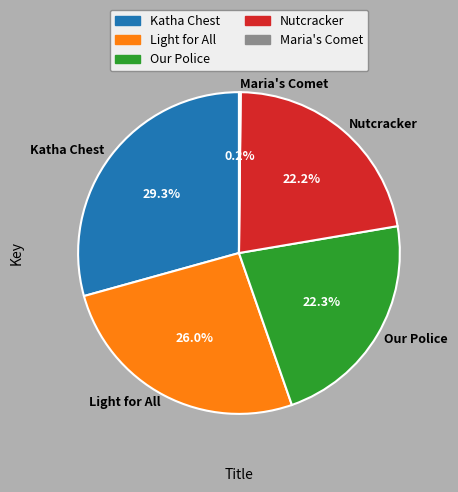

The Nutcracker slice represents 22% of the pie. True or false?

True